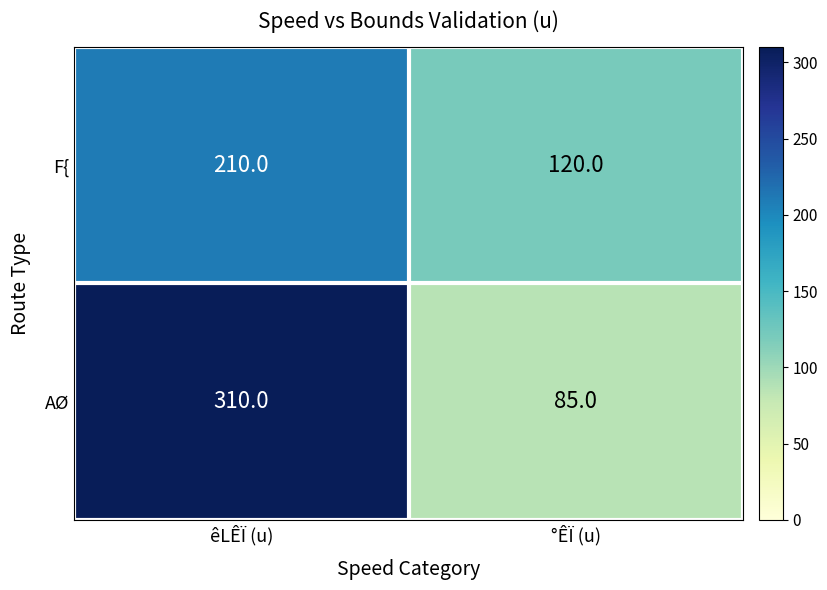

The F{ series shows 366 at êLÊÏ (u). True or false?

False